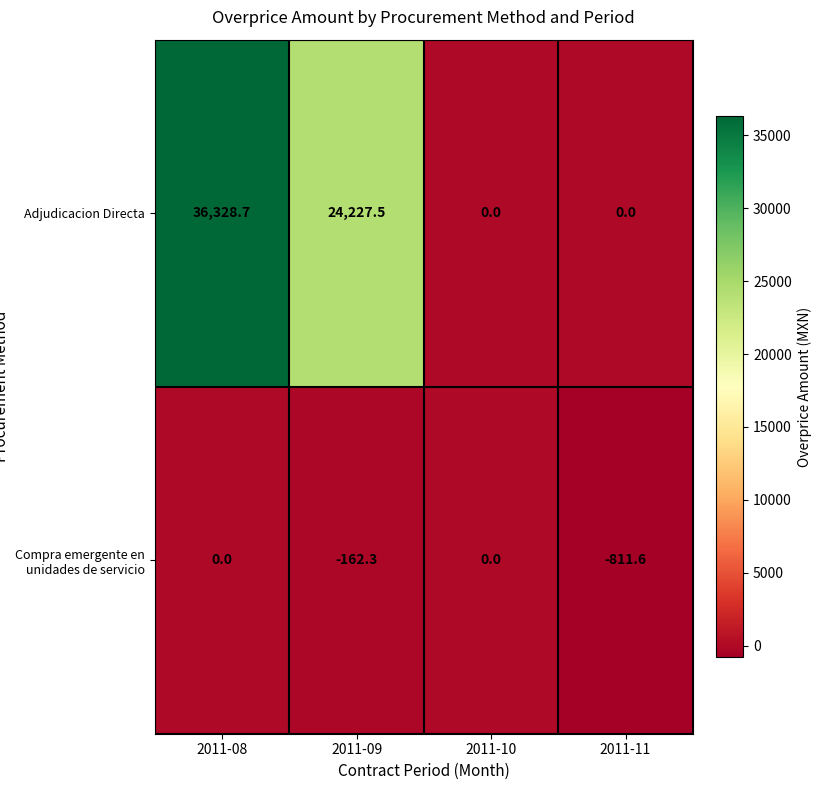

List the series in order of their peak value, highest first.

Adjudicacion Directa, Compra emergente en unidades de servicio